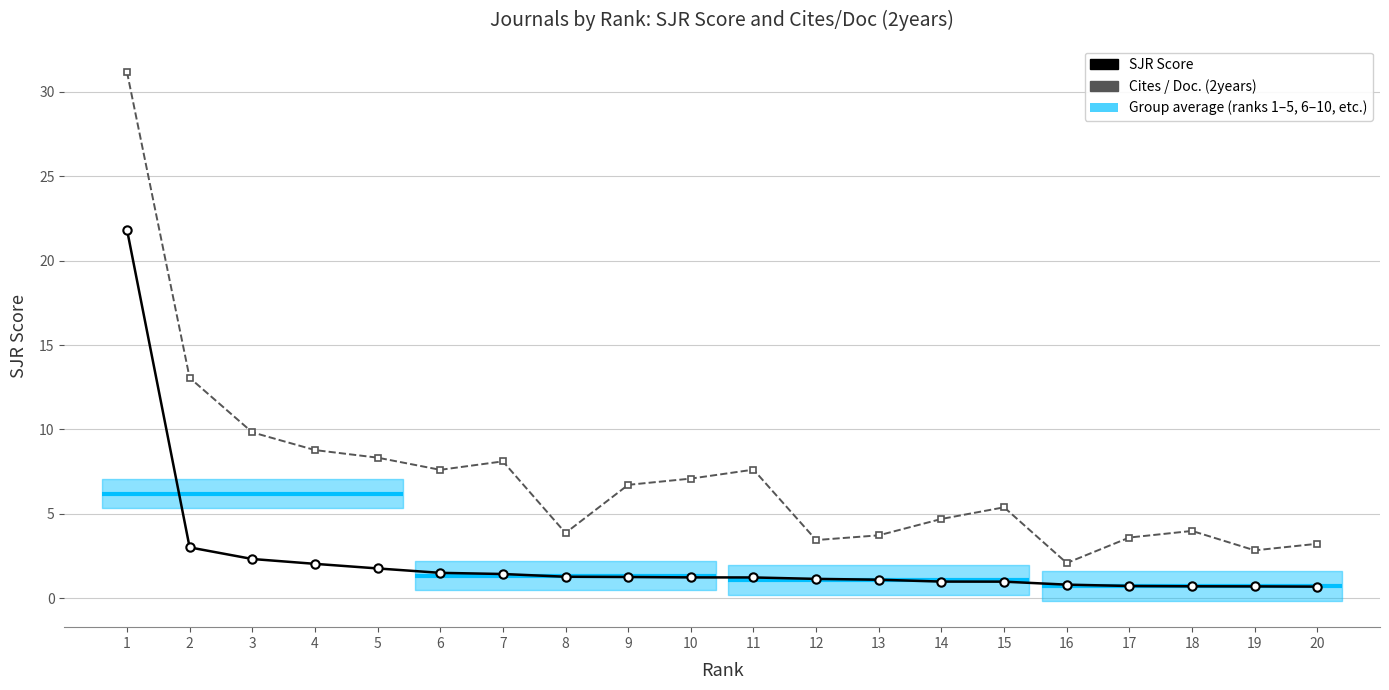

At which label is Cites / Doc. (2years) closest to 16?

2